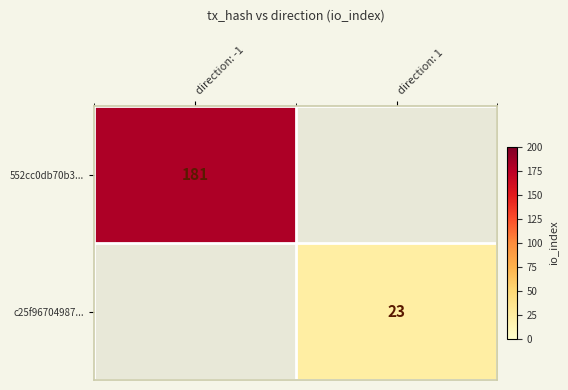

Which category has the highest value across all series?

direction: -1